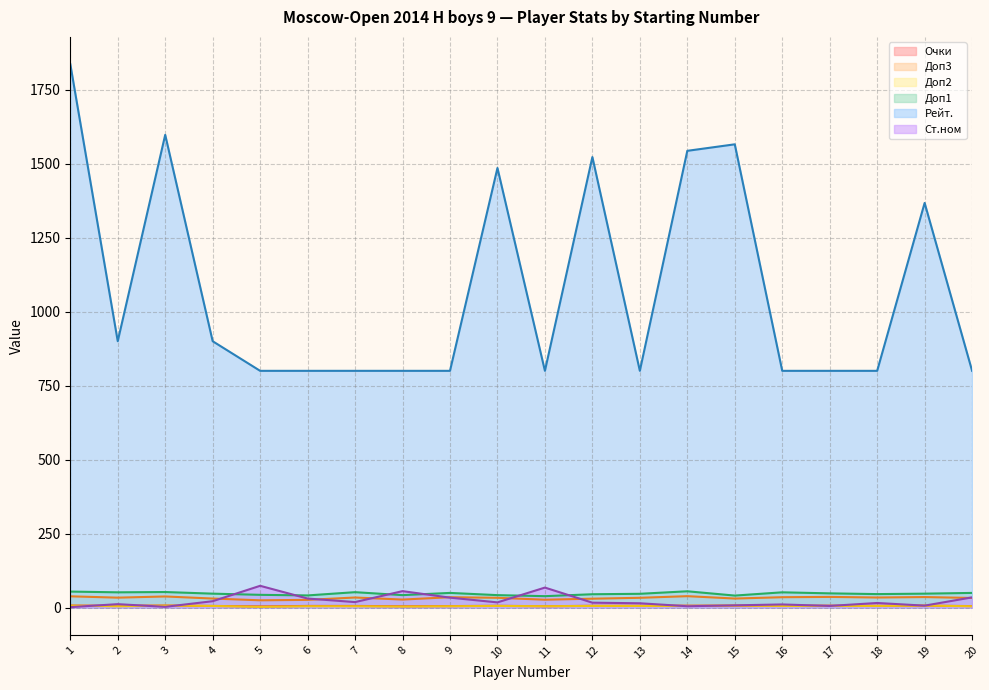

What are all the series names shown in the legend?

Очки, Доп3, Доп2, Доп1, Рейт., Ст.ном